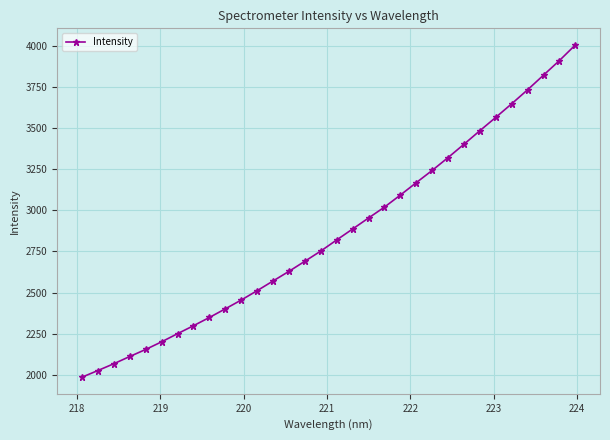

What is the maximum value shown in the chart?

4004.0